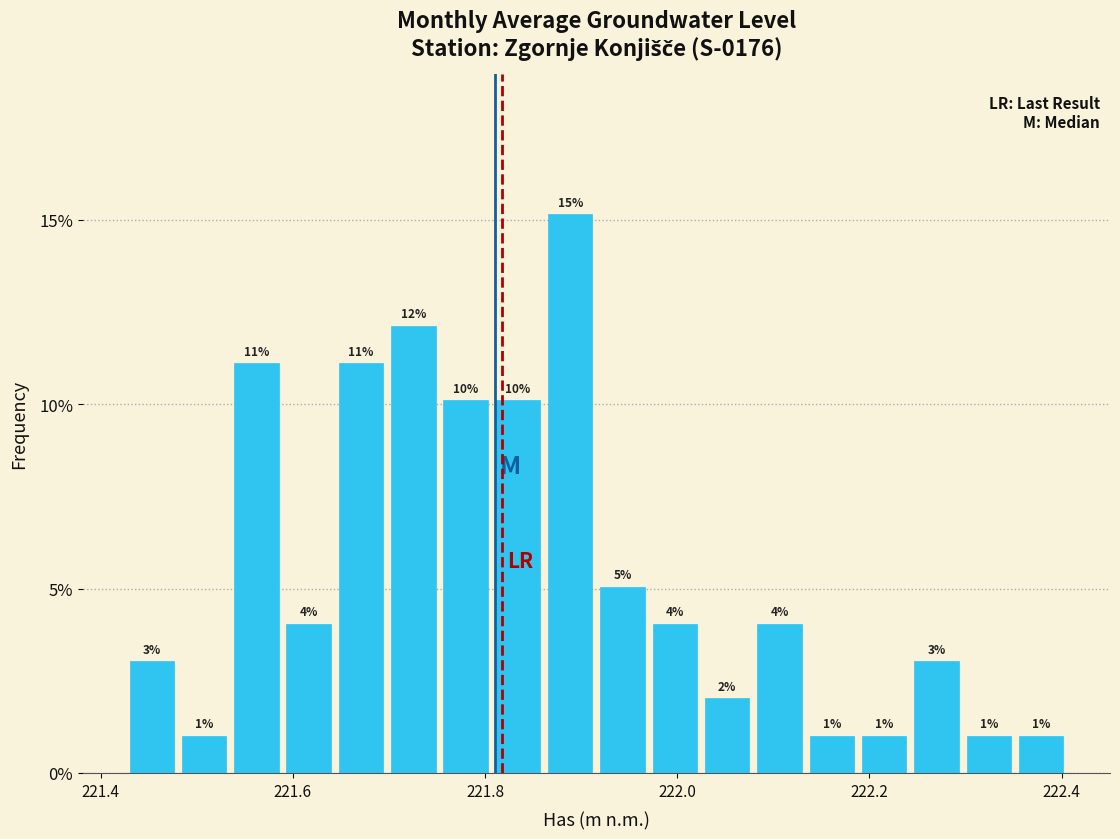

Around what value on the x-axis is the tallest bar? Give the approximate position of its centre, as read against the axis.

221.88